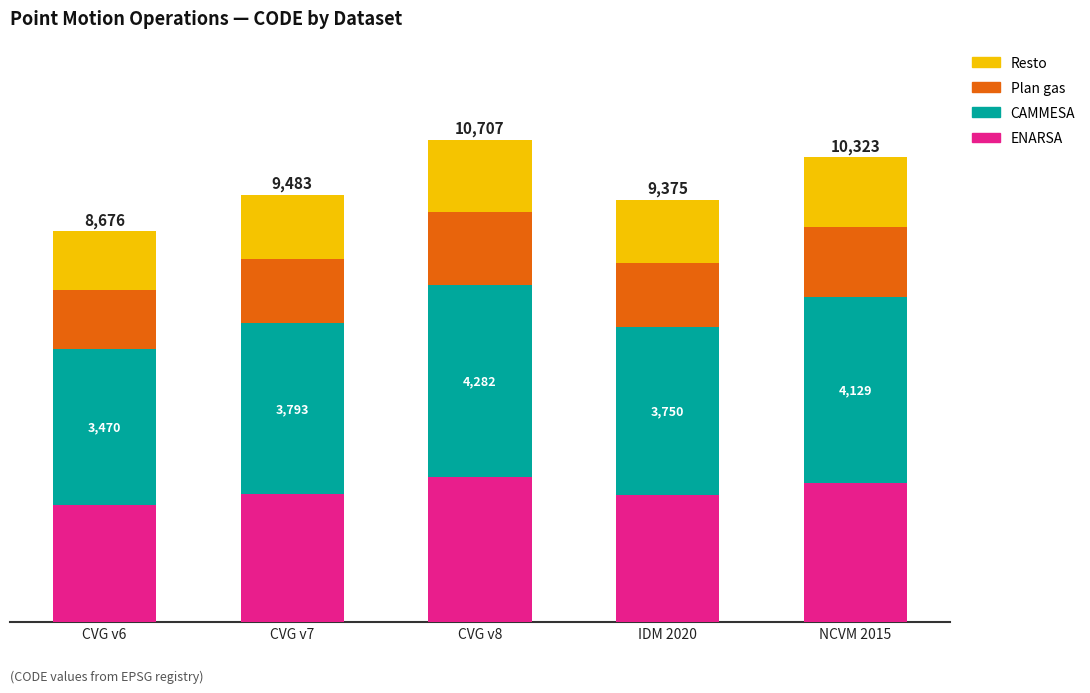

At which label does ENARSA reach its minimum?

CVG v6